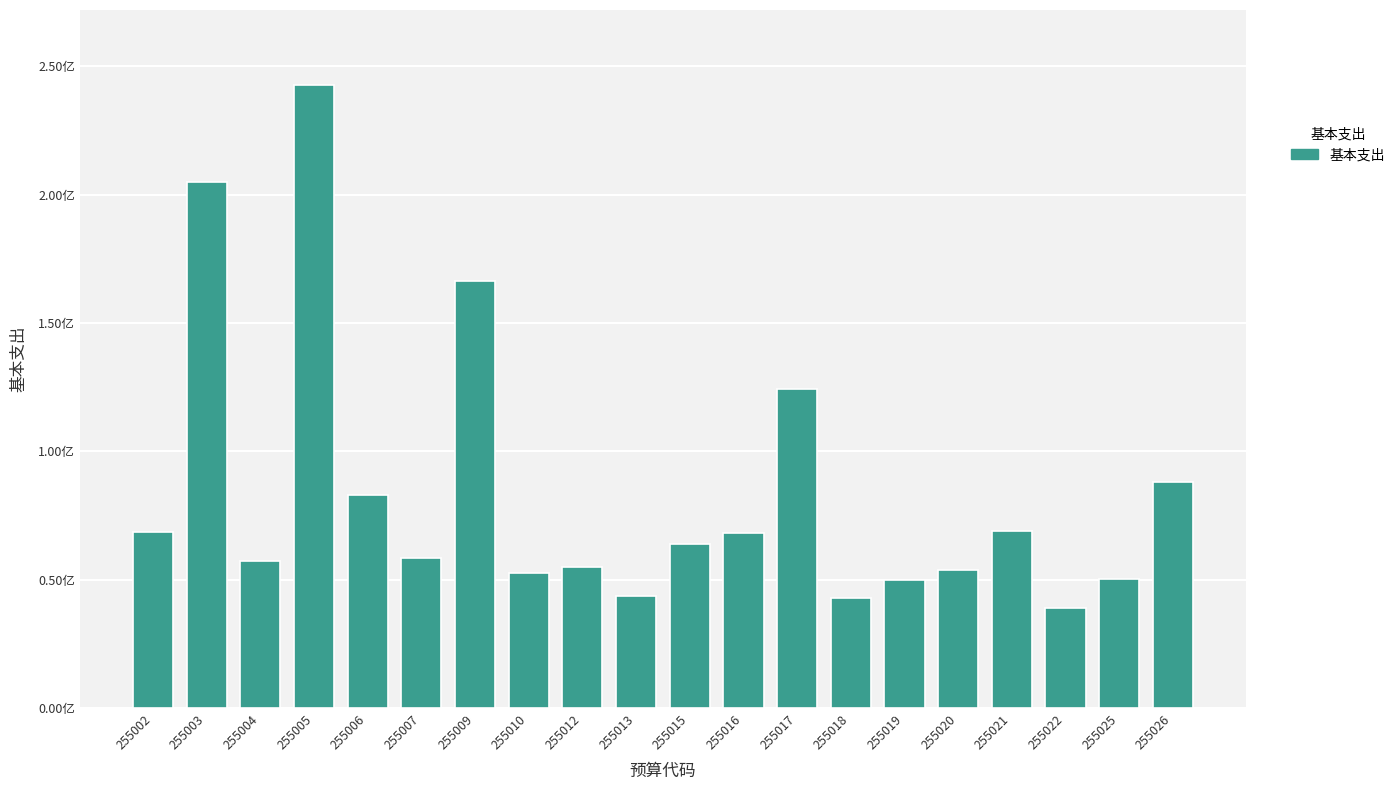

Which has a higher value, 255013 or 255009?

255009